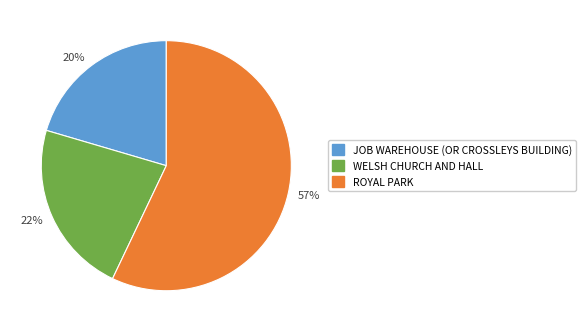

How many slices are in this pie chart?

3